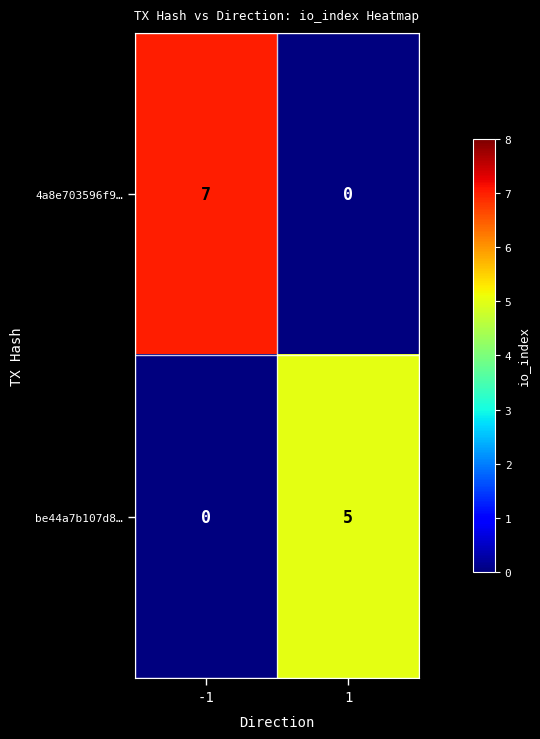

What is the difference between the maximum and minimum values in the be44a7b107d8… series?

5